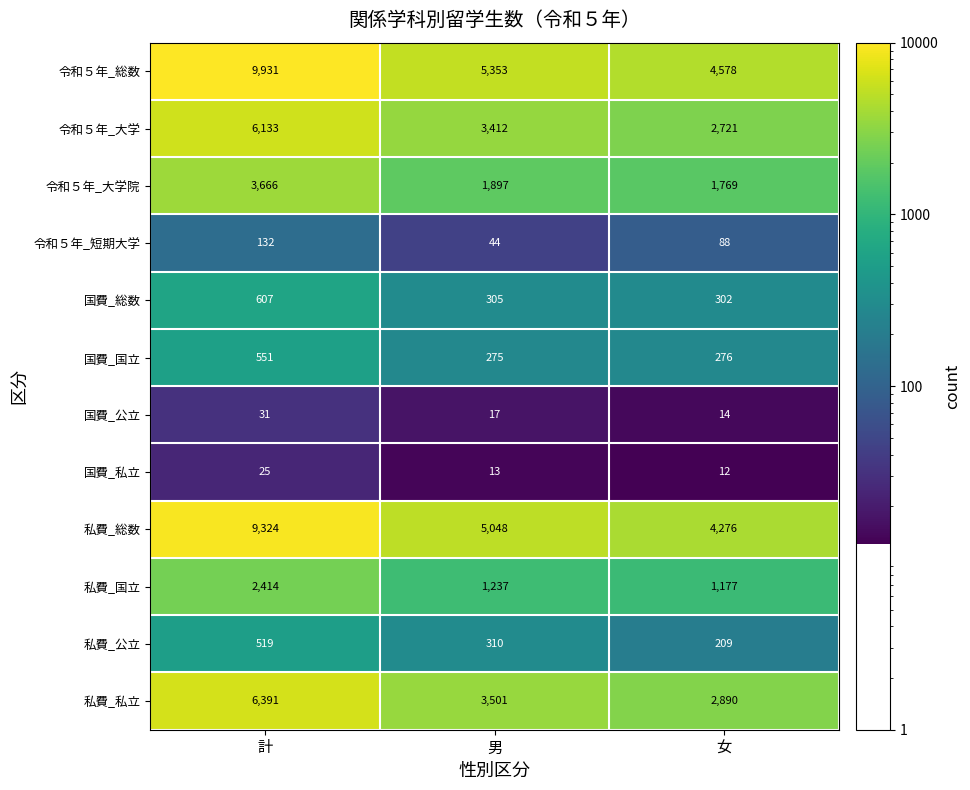

What is the smallest value displayed?

12